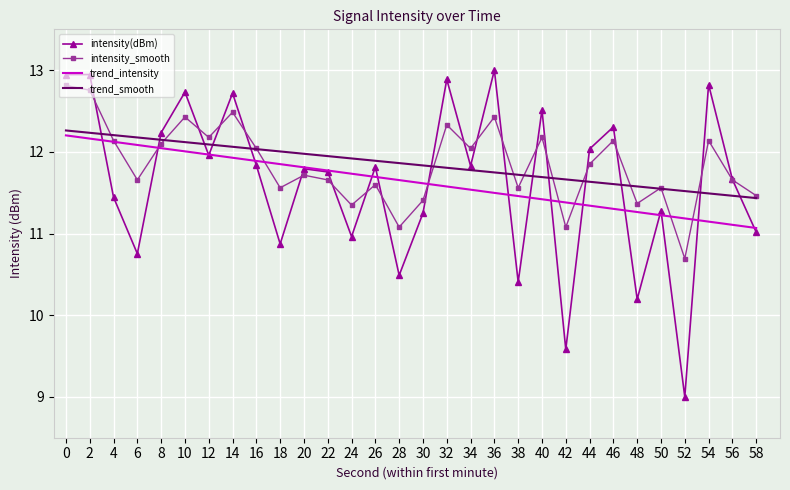

List the series in order of their peak value, lowest first.

trend_intensity, trend_smooth, intensity_smooth, intensity(dBm)